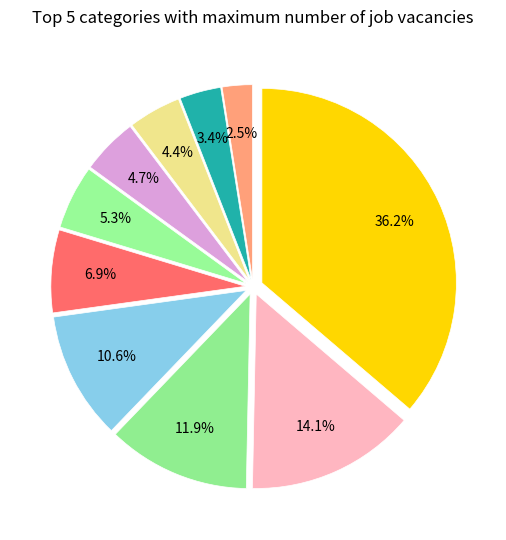

How many segments does this pie chart have?

10